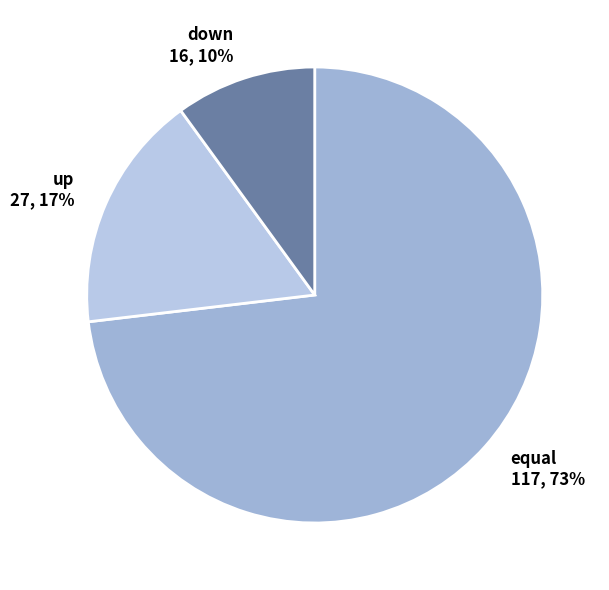

Do up and down together represent more than half of the pie?

No